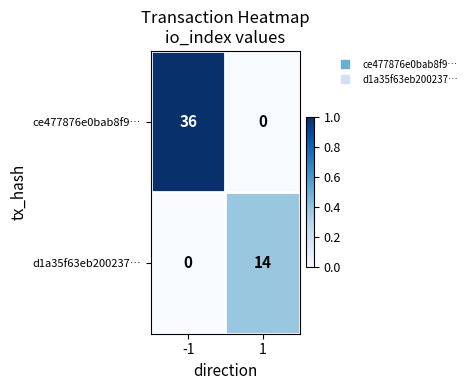

Count the number of categories in the chart.

2